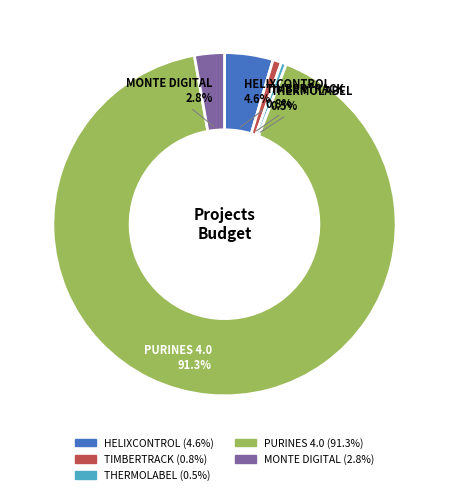

The PURINES 4.0 slice represents 99% of the pie. True or false?

False